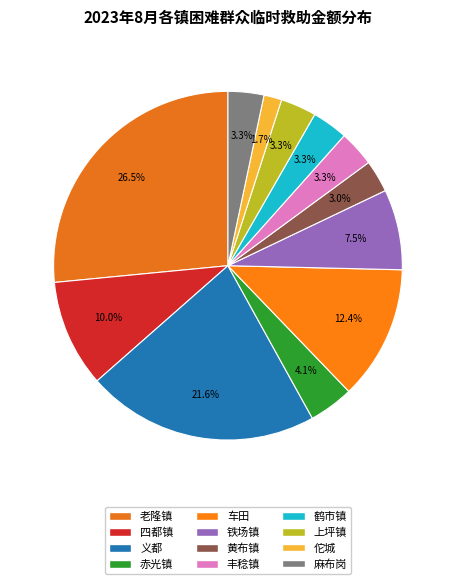

What percentage is NOT represented by 佗城?

98.3%